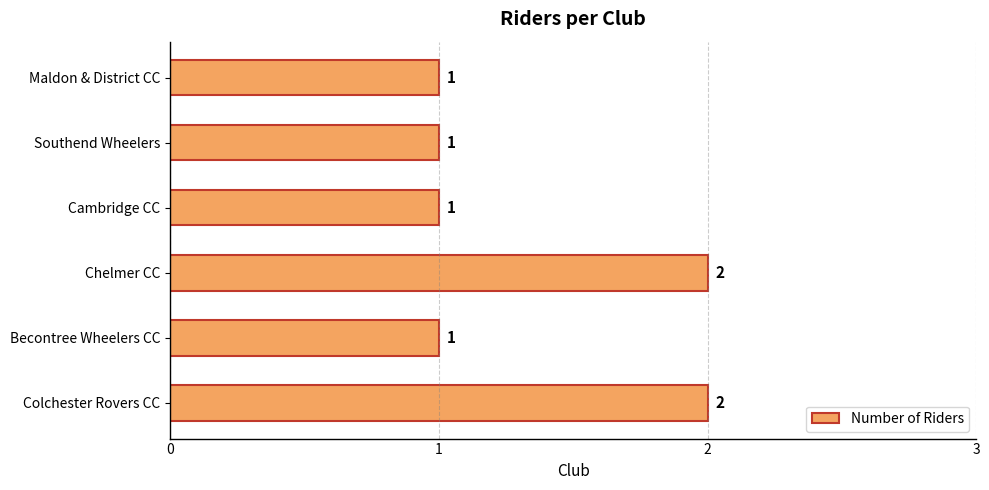

How many data points does each series have?

6